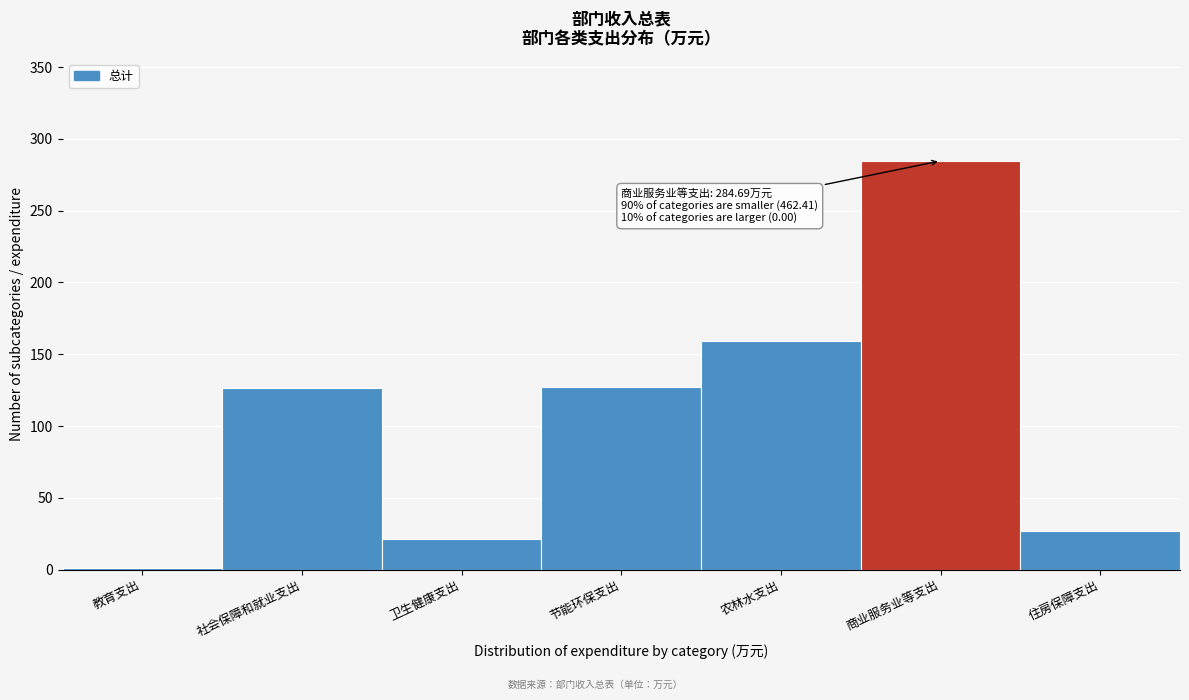

What is the ratio of the value at 社会保障和就业支出 to the value at 卫生健康支出?

5.9